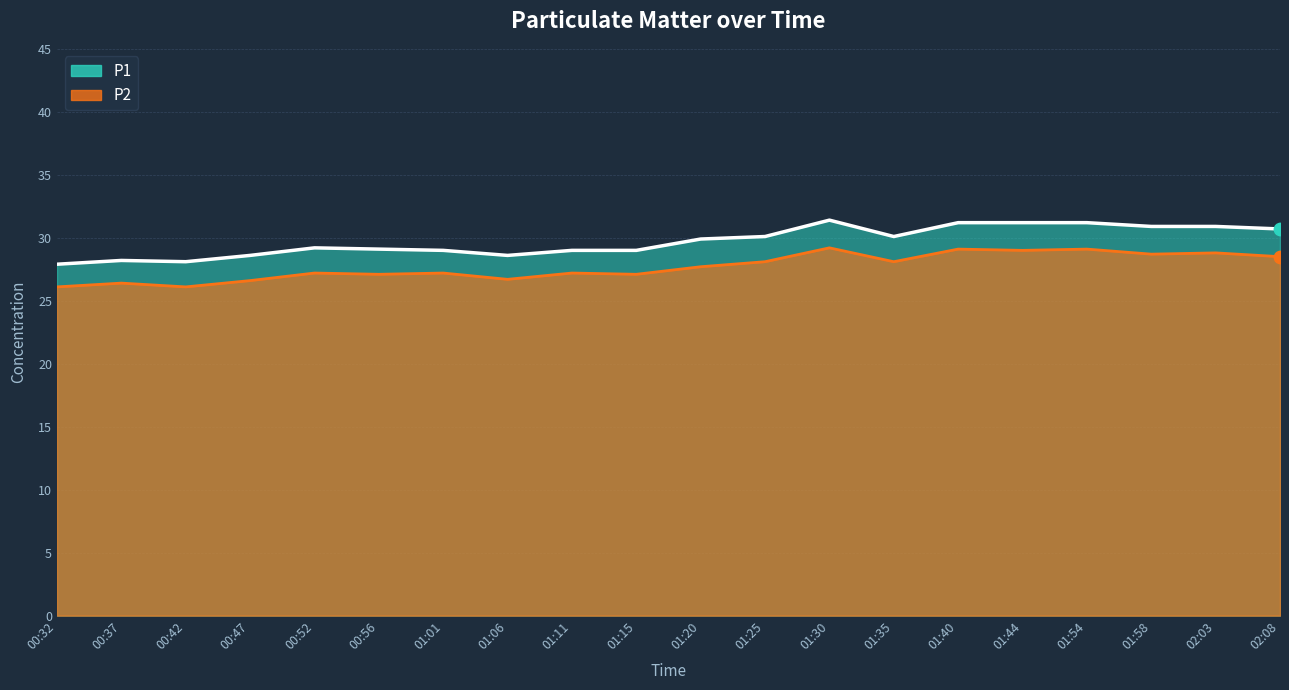

At how many categories does at least one series exceed 30?

9